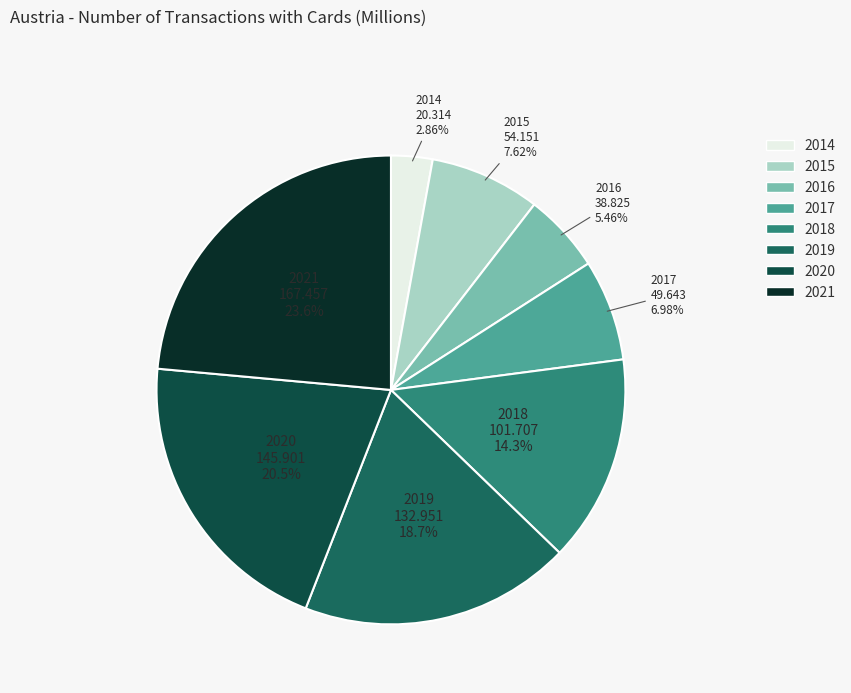

True or false: 2016 accounts for 13% of the total.

False